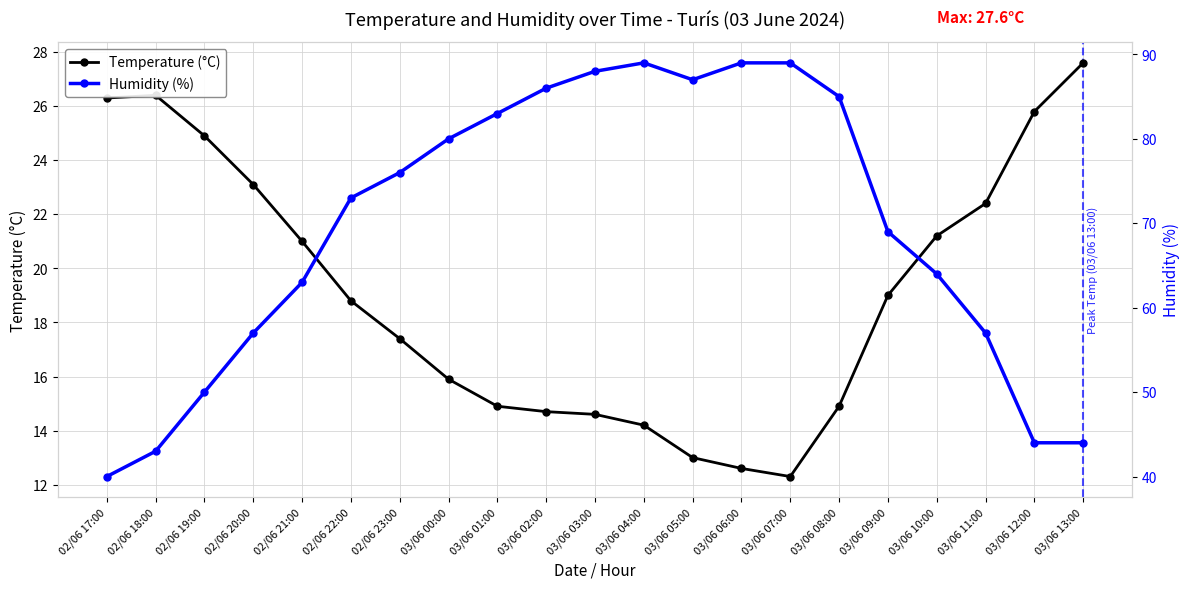

Rank the series by their maximum value, from highest to lowest.

Humidity (%), Temperature (°C)